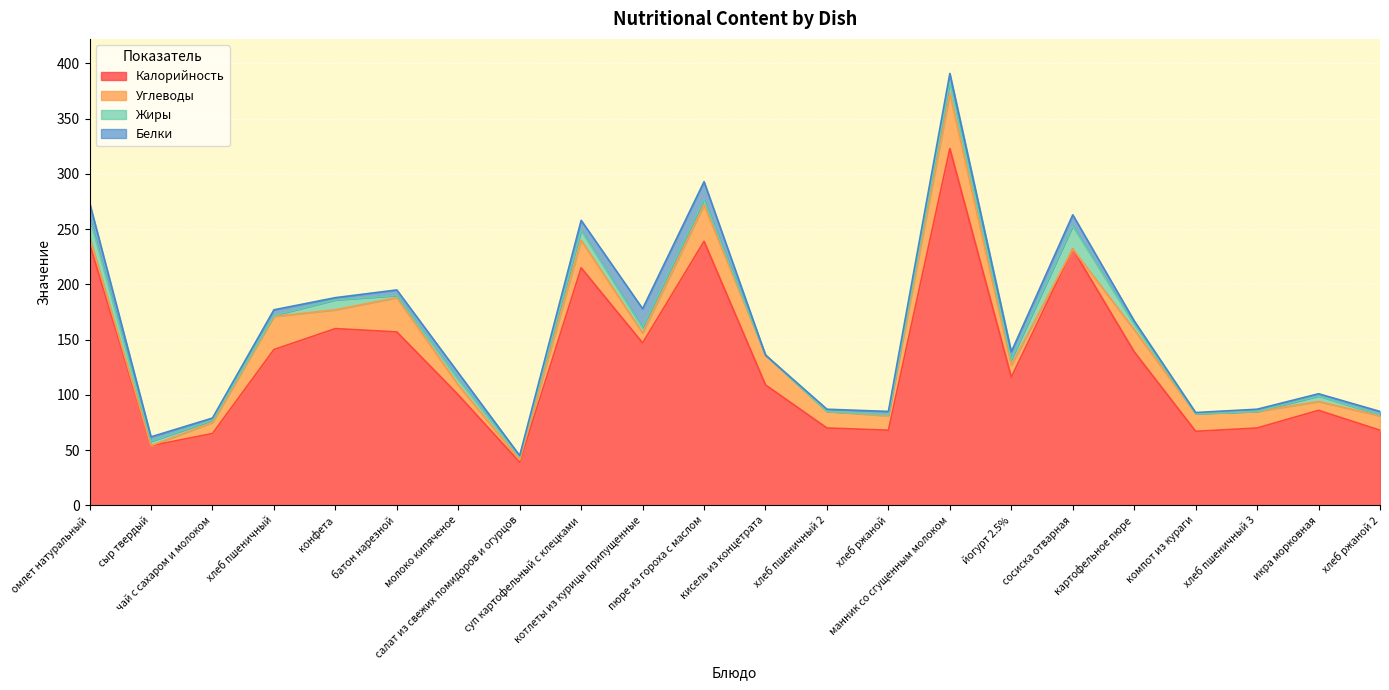

Which series changed the most between чай с сахаром и молоком and пюре из гороха с маслом?

Калорийность